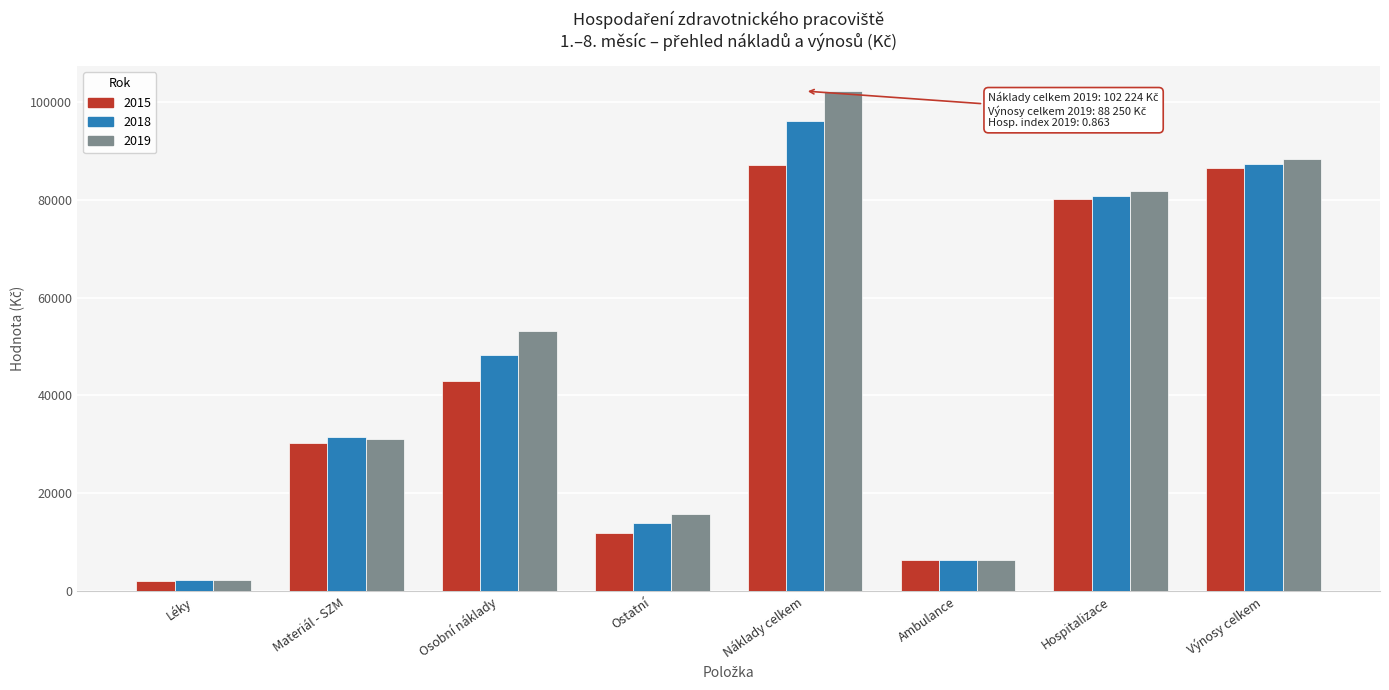

List the series in order of their peak value, lowest first.

2015, 2018, 2019